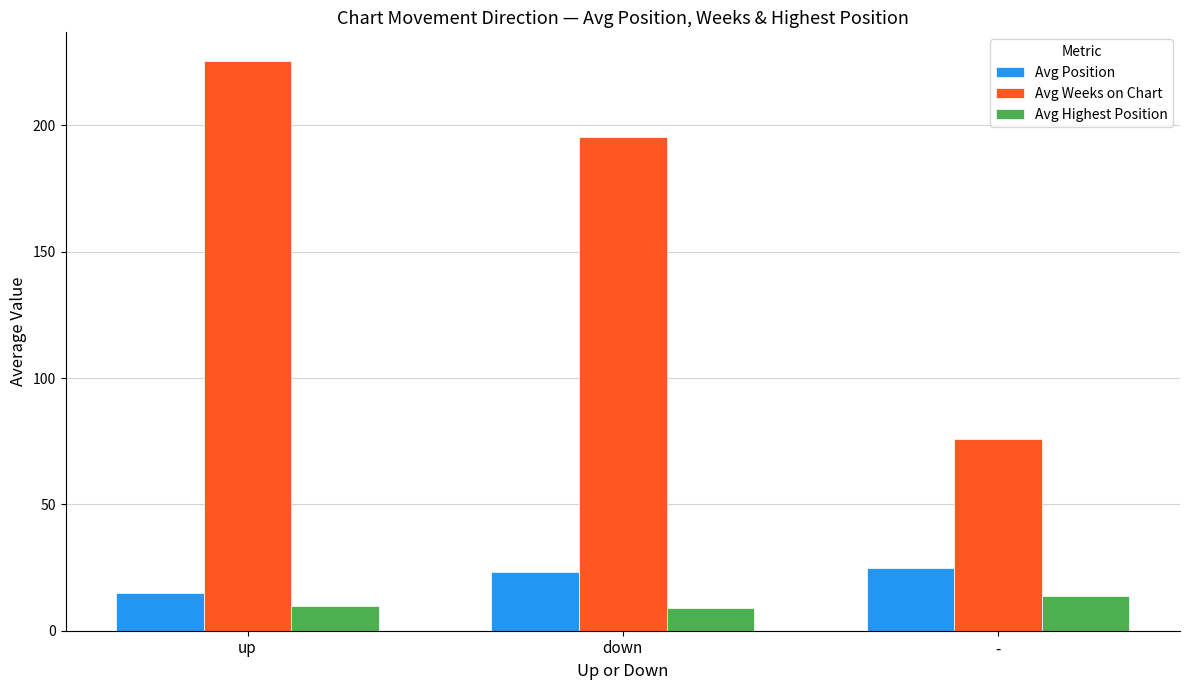

The value of Avg Weeks on Chart at down is 195.3. True or false?

True